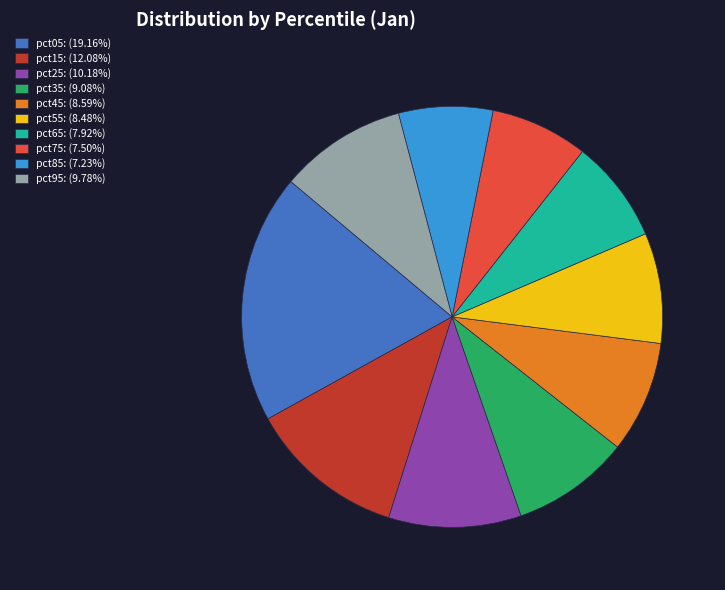

Does any single category account for the majority?

No